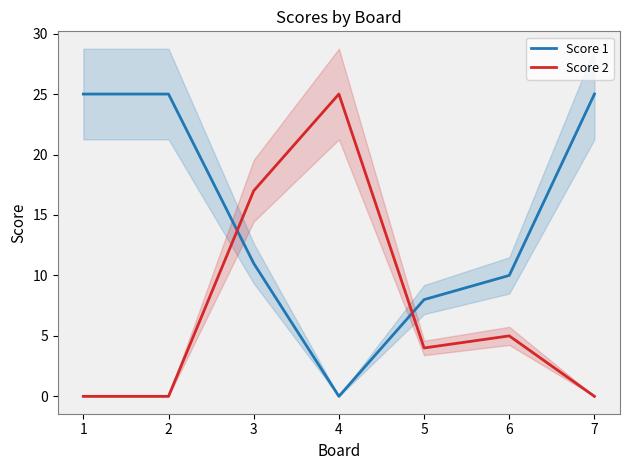

What is the total value across all series at 1?

25